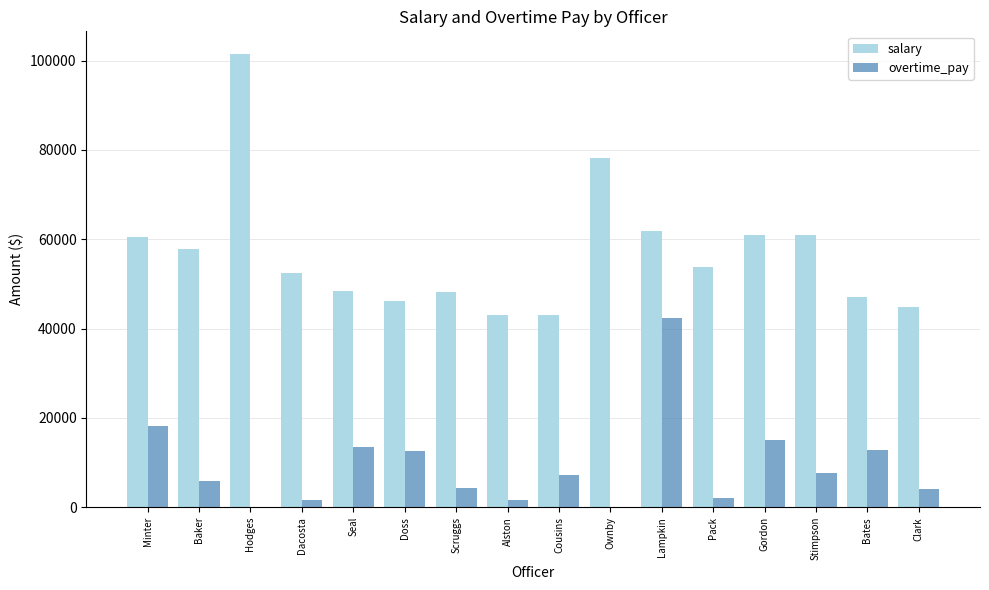

Is the value of salary at Lampkin greater than the value of overtime_pay at Clark?

Yes